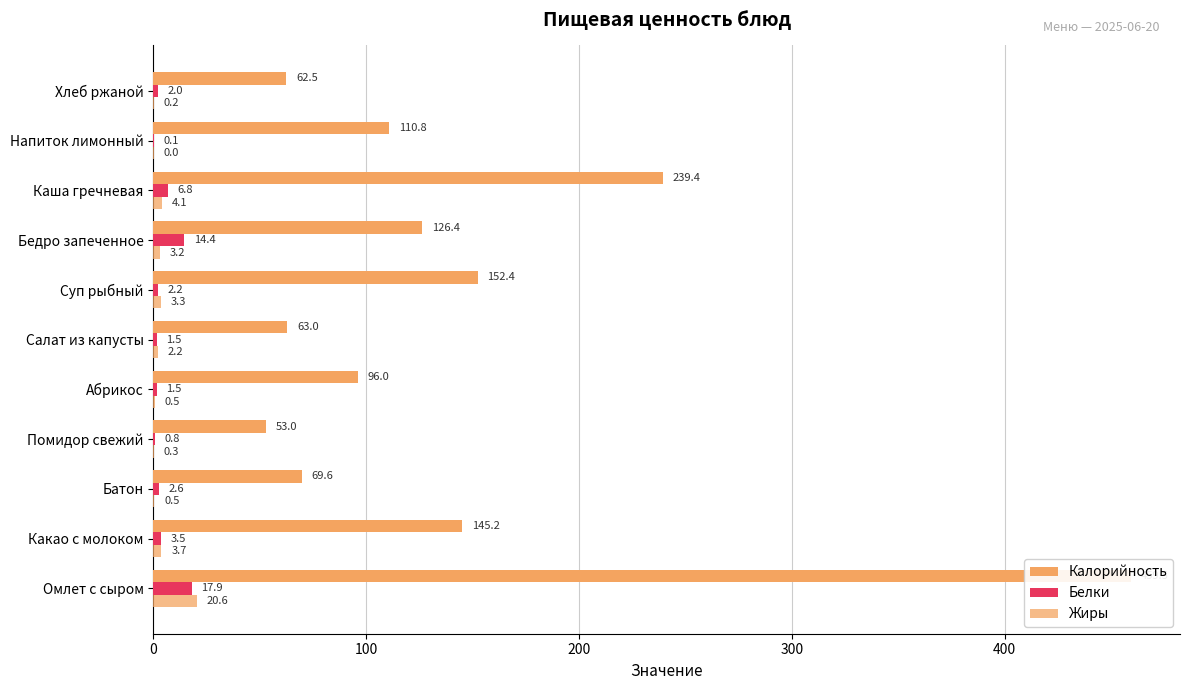

Reading left to right, transcribe all the data shown in this chart.

Калорийность: 459.5	145.2	69.6	53.0	96.0	63.0	152.4	126.4	239.4	110.8	62.5
Белки: 17.9	3.5	2.6	0.8	1.5	1.5	2.2	14.4	6.8	0.1	2.0
Жиры: 20.6	3.7	0.5	0.3	0.5	2.2	3.3	3.2	4.1	0.0	0.2